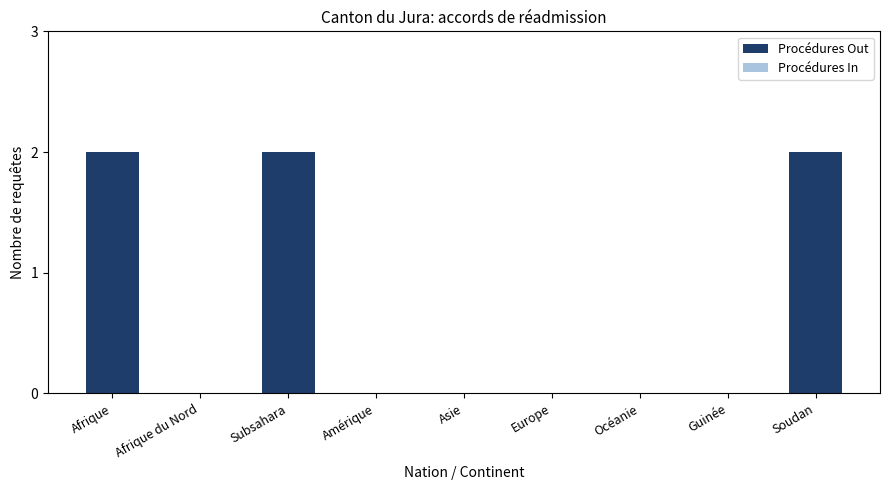

The chart shows a value of 0 at Afrique du Nord. True or false?

True